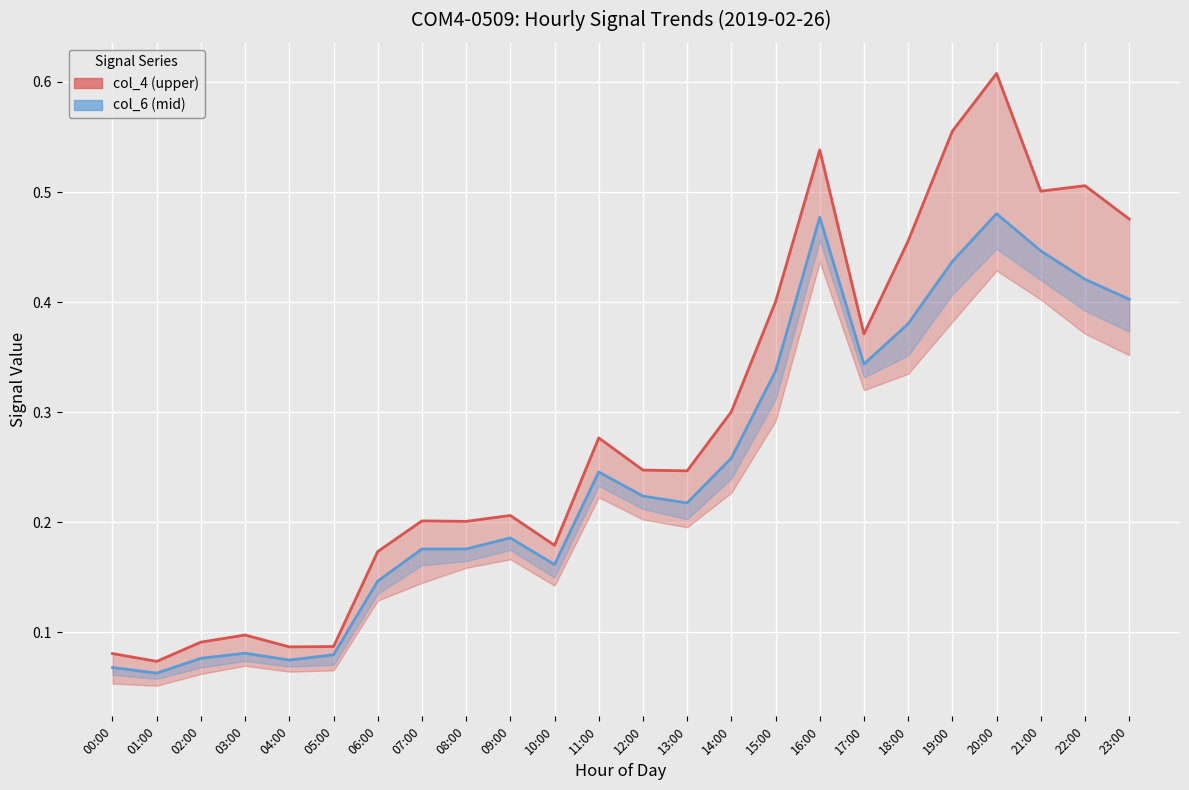

At which category is the sum across all series the highest?

20:00